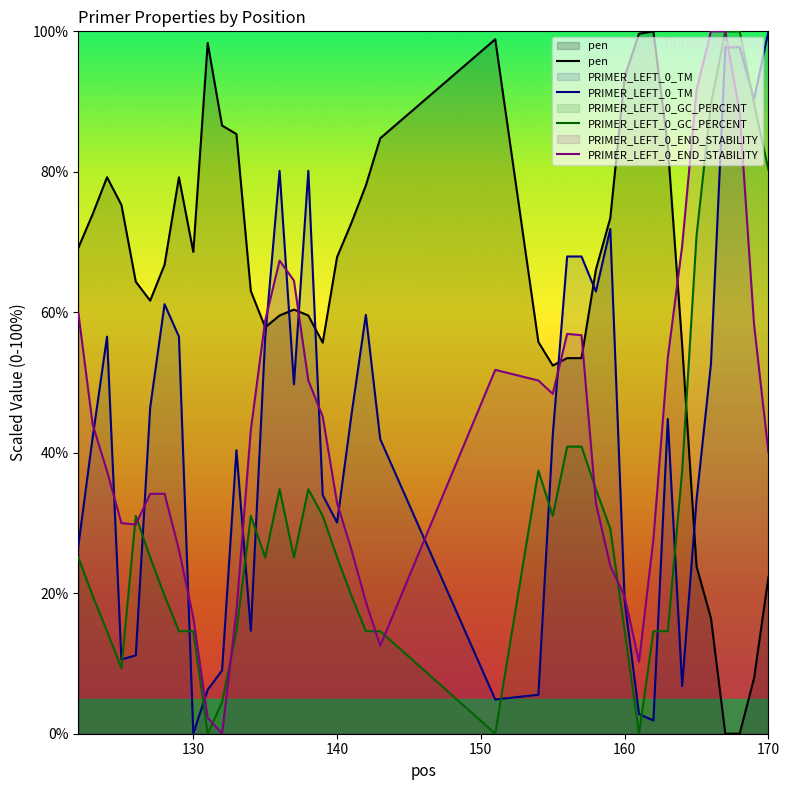

What is the value of the pen point at the 7th from the left?

66.8